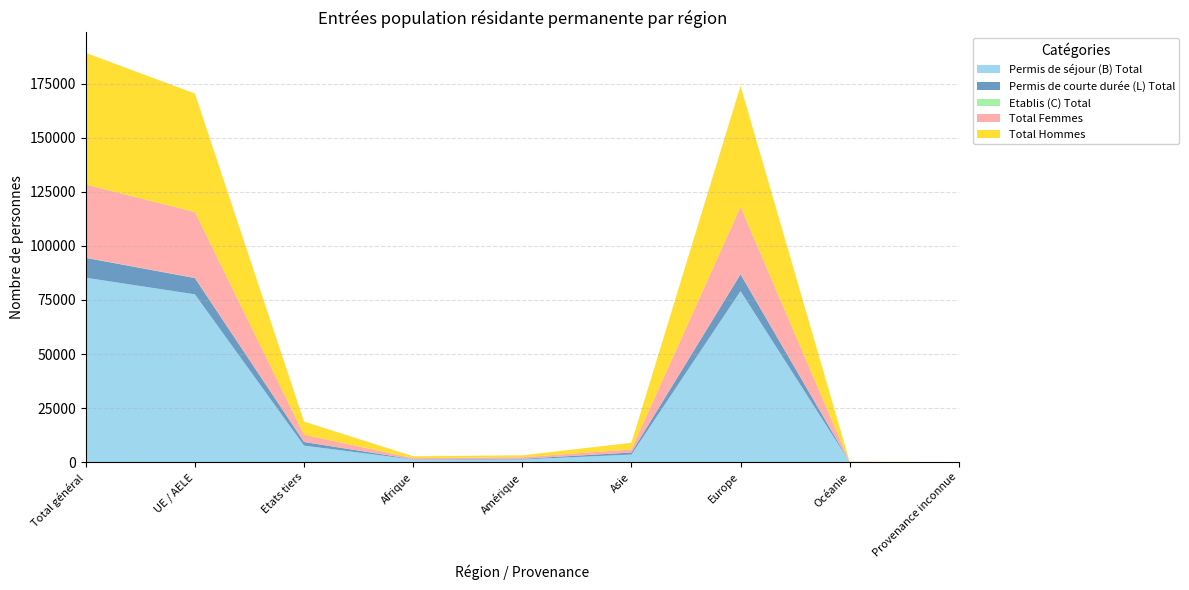

Reading left to right, what are all the values shown in this chart?

Permis de séjour (B) Total: Total général=85259	UE / AELE=77584	Etats tiers=7675	Afrique=1263	Amérique=1282	Asie=3539	Europe=79074	Océanie=88	Provenance inconnue=13
Permis de courte durée (L) Total: Total général=9199	UE / AELE=7521	Etats tiers=1678	Afrique=118	Amérique=306	Asie=940	Europe=7800	Océanie=35	Provenance inconnue=0
Etablis (C) Total: Total général=120	UE / AELE=84	Etats tiers=36	Afrique=2	Amérique=11	Asie=11	Europe=95	Océanie=1	Provenance inconnue=0
Total Femmes: Total général=33737	UE / AELE=30394	Etats tiers=3343	Afrique=505	Amérique=721	Asie=1417	Europe=31039	Océanie=48	Provenance inconnue=7
Total Hommes: Total général=60841	UE / AELE=54795	Etats tiers=6046	Afrique=878	Amérique=878	Asie=3073	Europe=55930	Océanie=76	Provenance inconnue=6